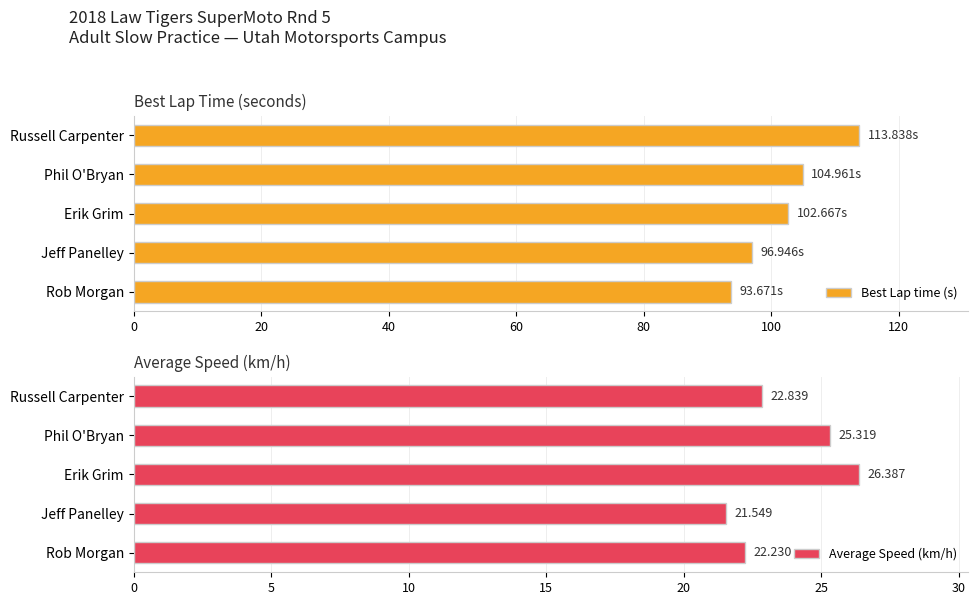

What are all the series names shown in the legend?

Best Lap time (s), Average Speed (km/h)